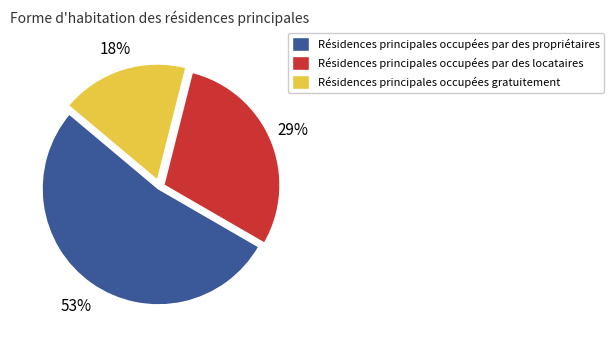

Does any single category account for the majority?

Yes